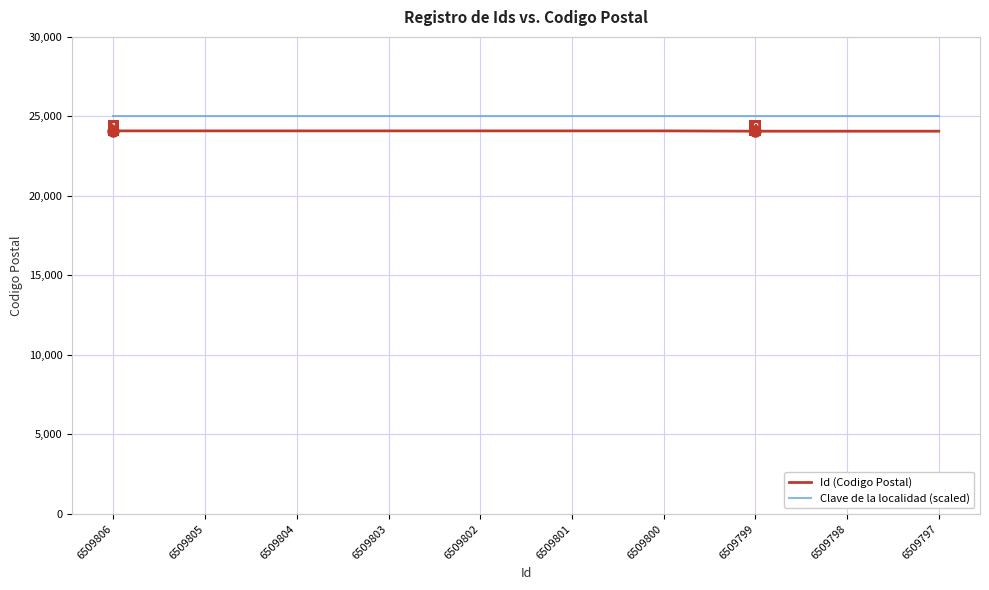

Which series has the widest spread of values?

Id (Codigo Postal)